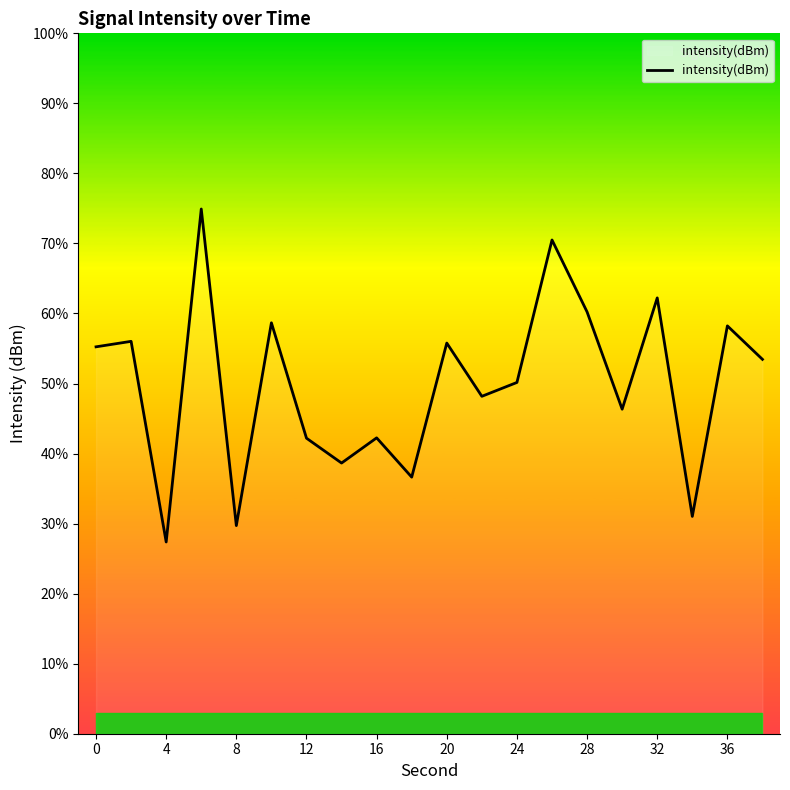

What is the greatest value displayed?

74.9